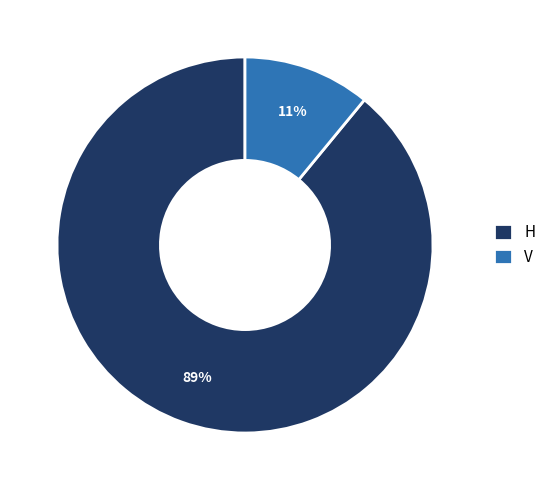

To the nearest percent, what is the difference between the largest and smallest slice percentages?

78%